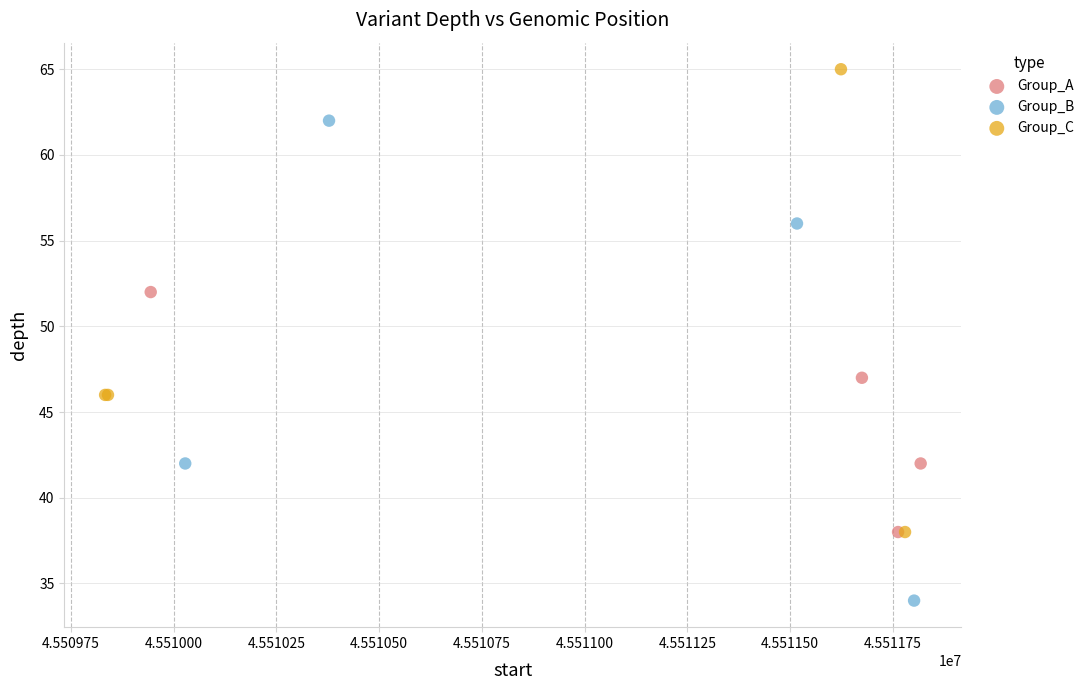

What are all the series names shown in the legend?

Group_A, Group_B, Group_C